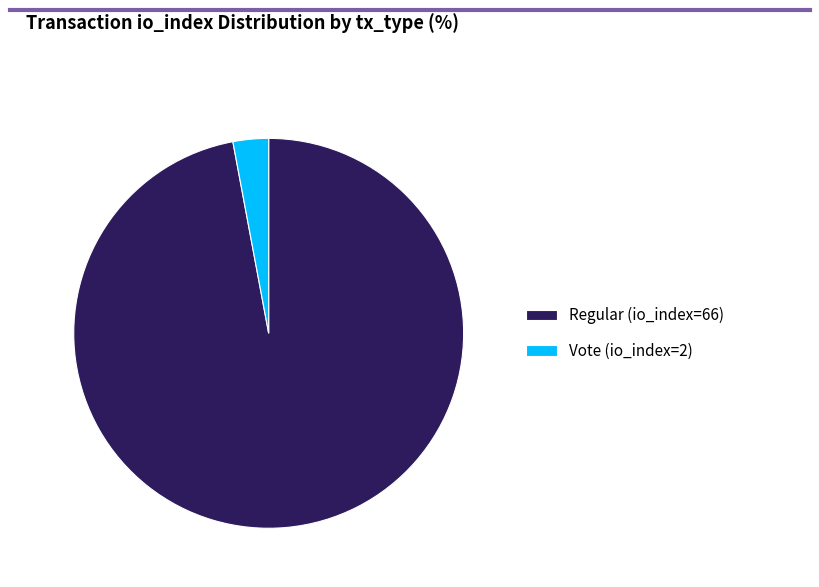

Rank the categories by value from highest to lowest.

Regular (io_index=66), Vote (io_index=2)